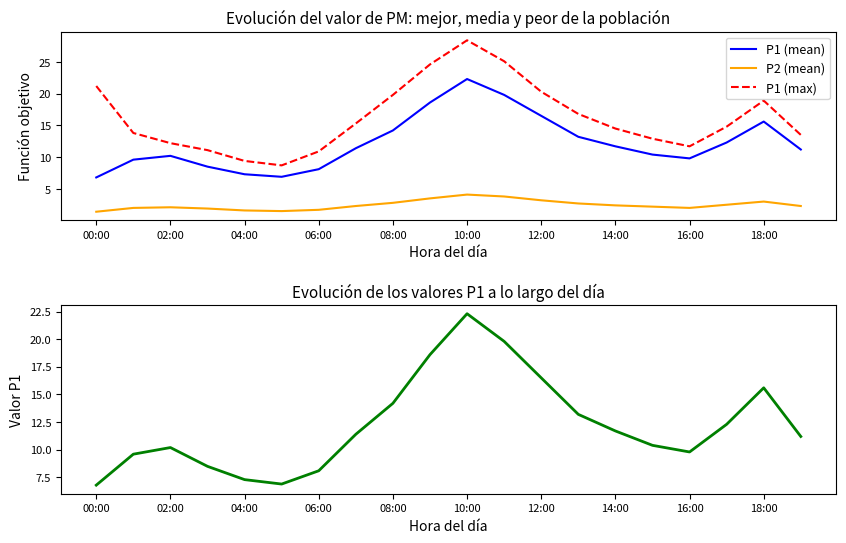

Does the chart have visible grid lines?

No